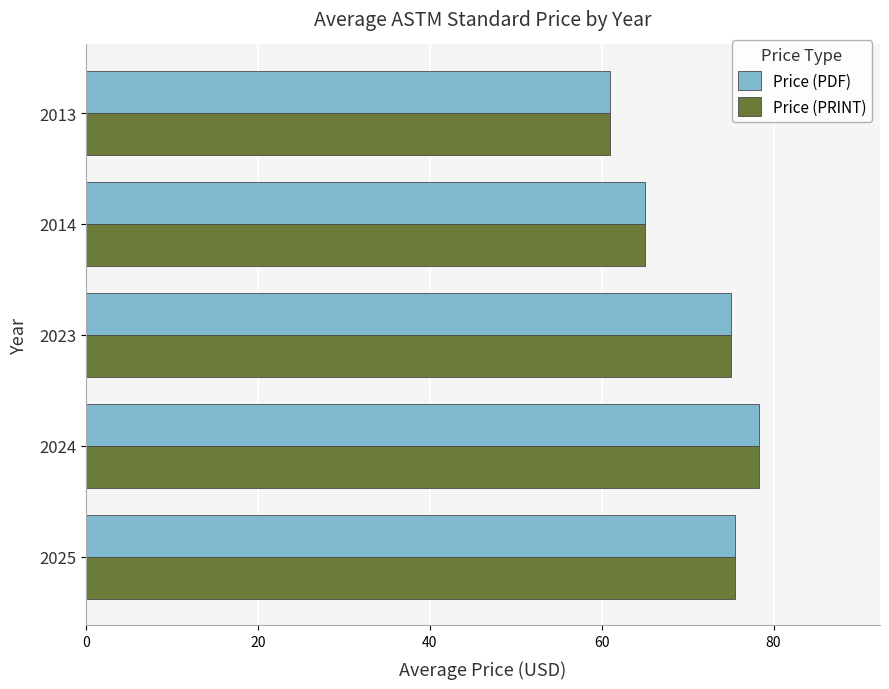

At which label is Price (PRINT) closest to 69?

2014